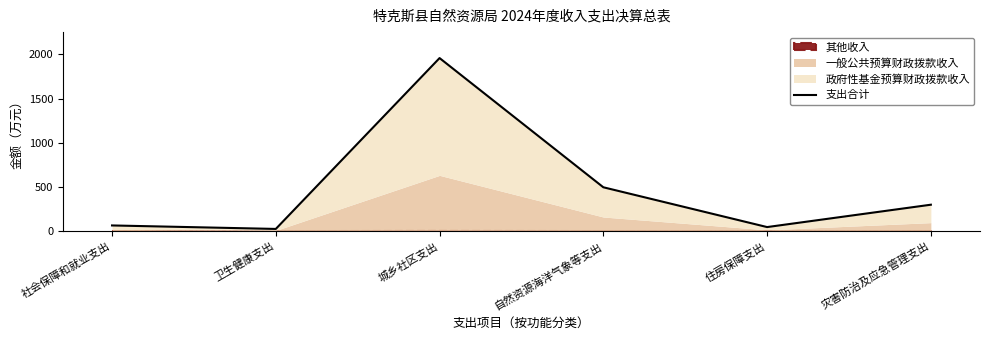

List the labels in order of value, smallest first.

卫生健康支出, 住房保障支出, 社会保障和就业支出, 灾害防治及应急管理支出, 自然资源海洋气象等支出, 城乡社区支出